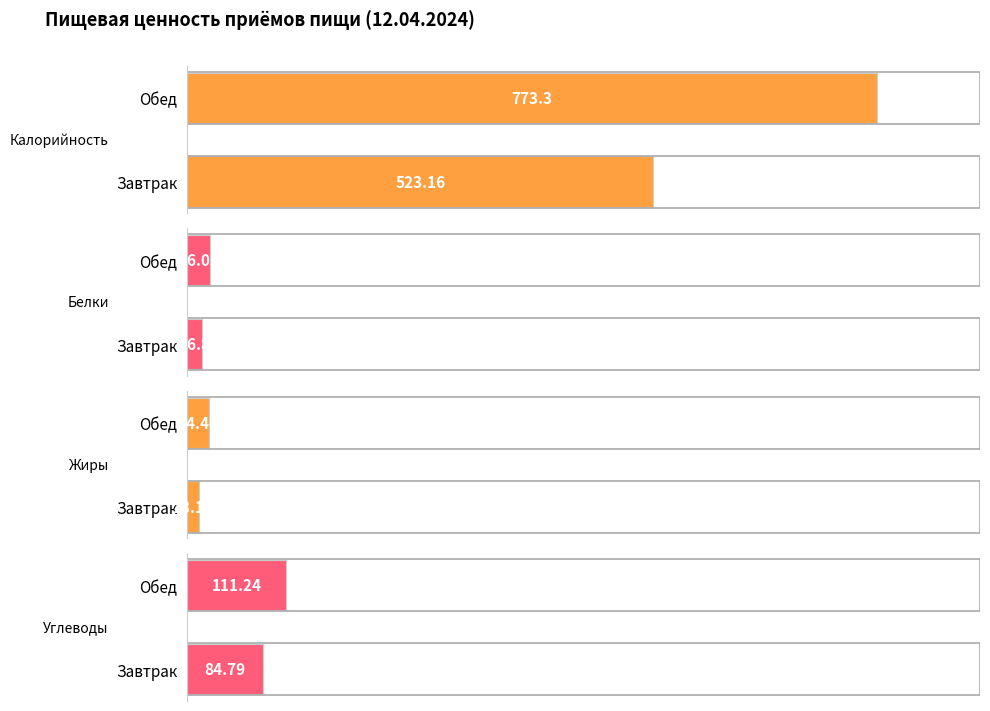

What is the total value across all series at Обед?

935.0